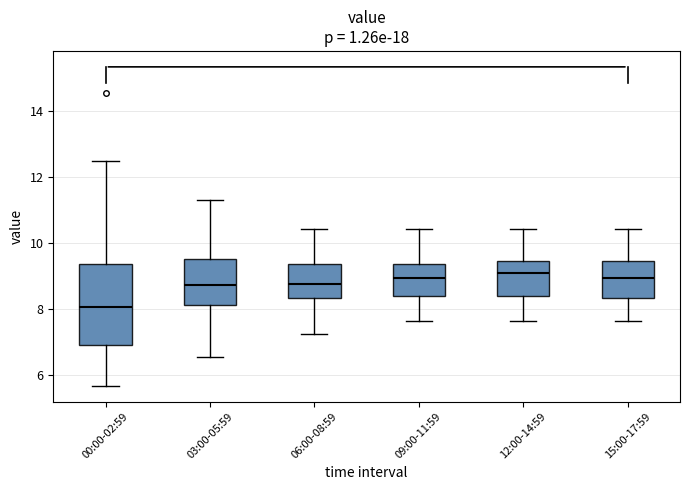

Comparing the boxes themselves (not the whiskers), which one is the tallest?

00:00-02:59